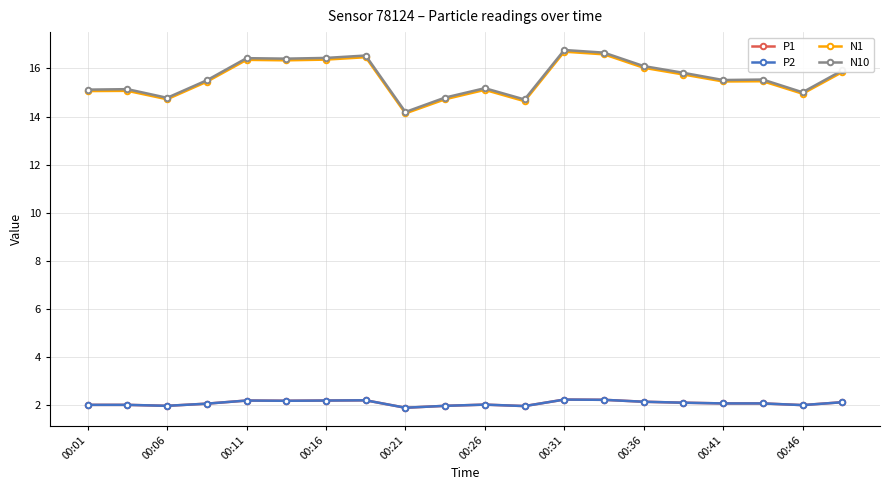

Does the chart have visible grid lines?

Yes